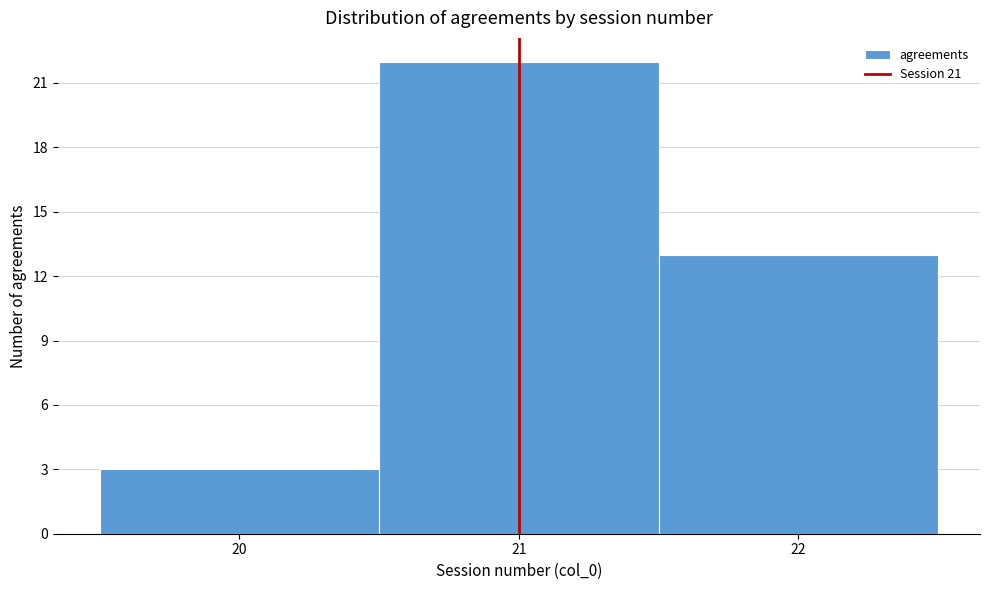

What is the height of the bar covering 19.5 to 20.5 on the x-axis? The values are not printed on the chart, so give them approximately, as read against the axis.

3